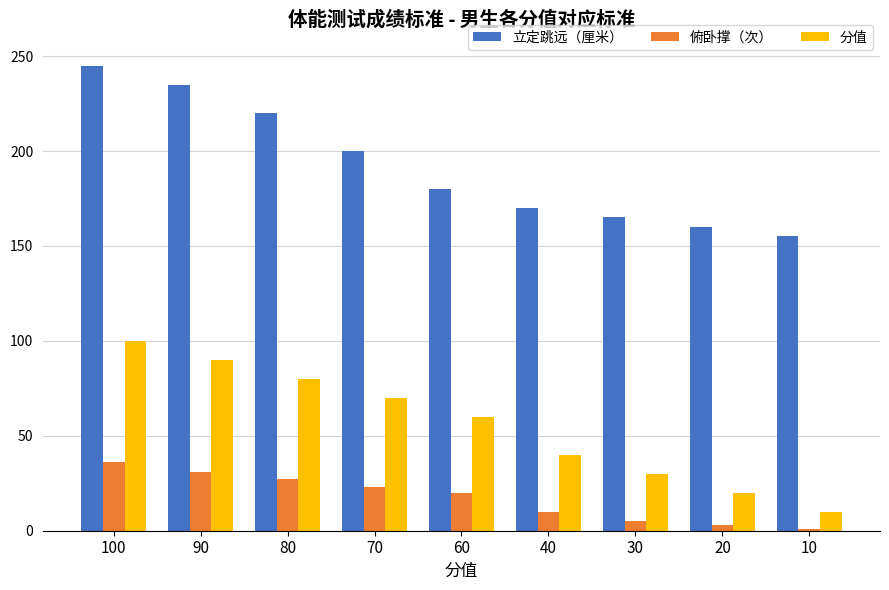

What are all the series names shown in the legend?

立定跳远（厘米）, 俯卧撑（次）, 分值